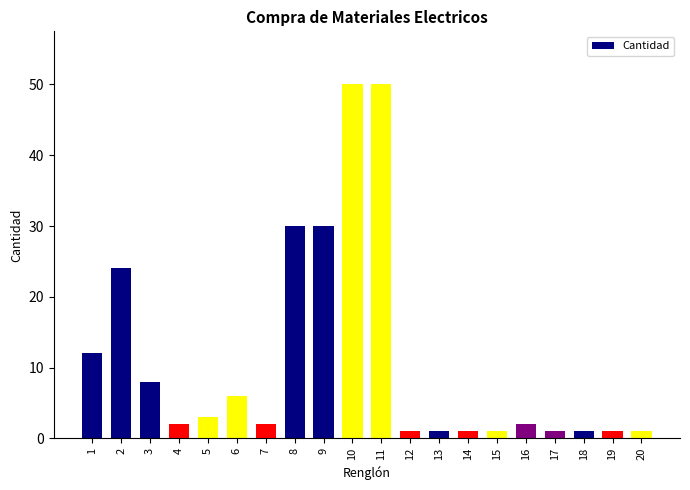

At which label does the data first exceed 2?

1